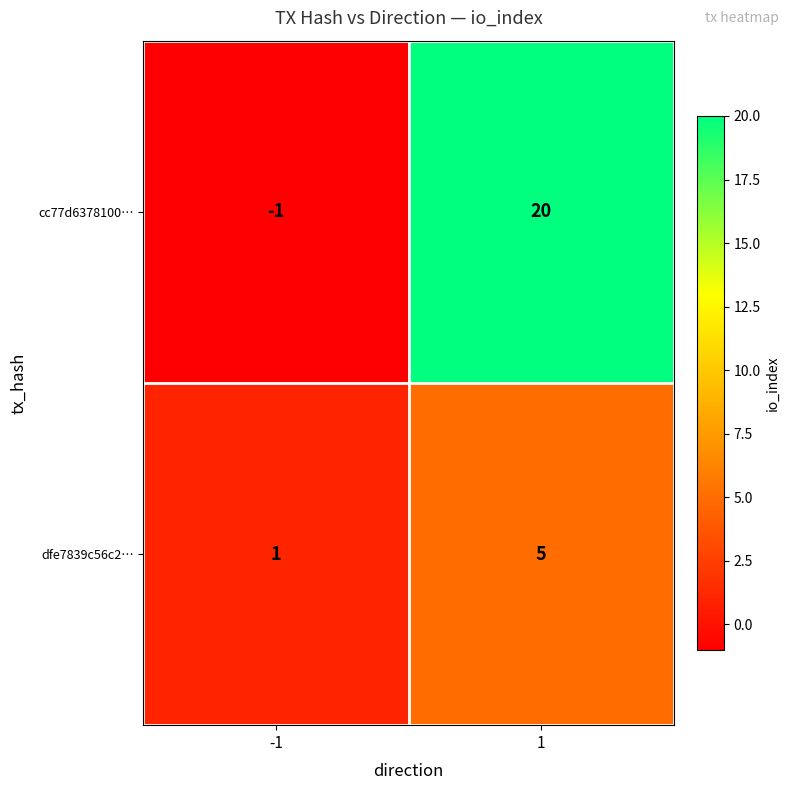

At how many categories does at least one series exceed 2?

1